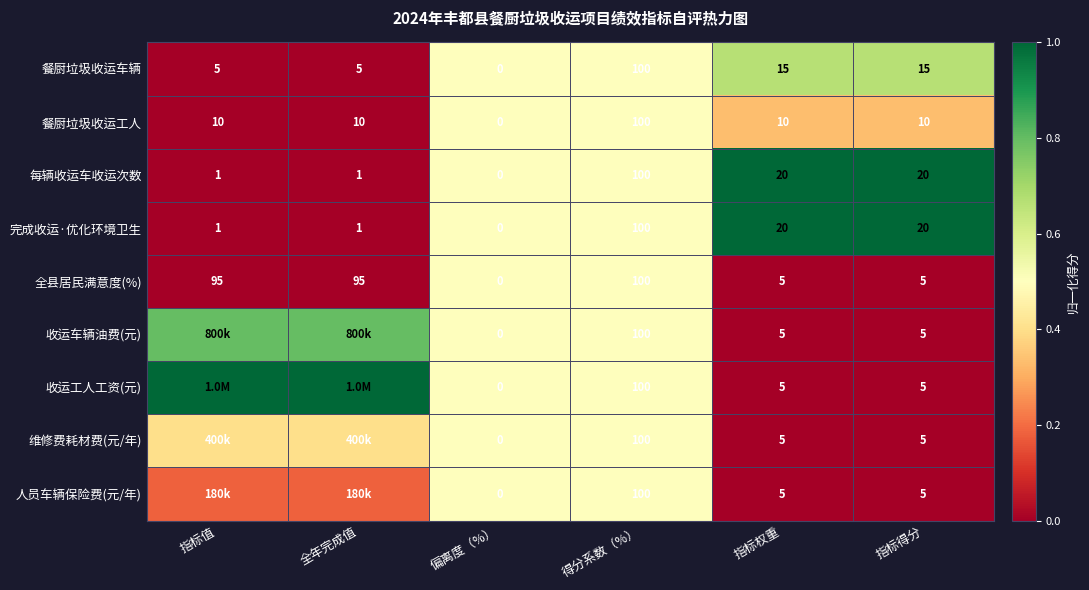

At which label does 餐厨垃圾收运车辆 reach its peak?

得分系数（%）